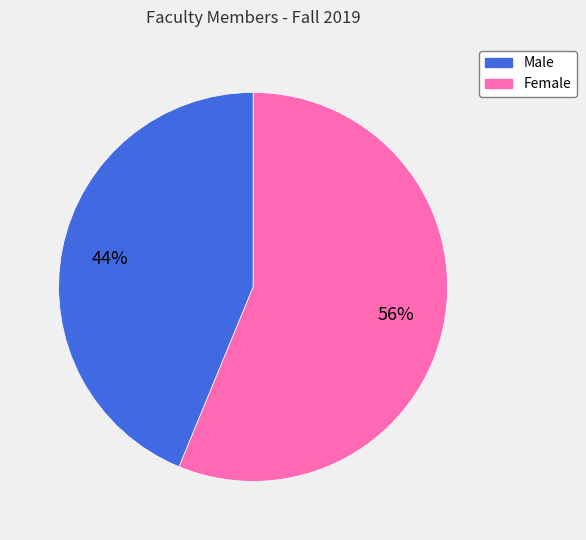

Does any single category account for the majority?

Yes